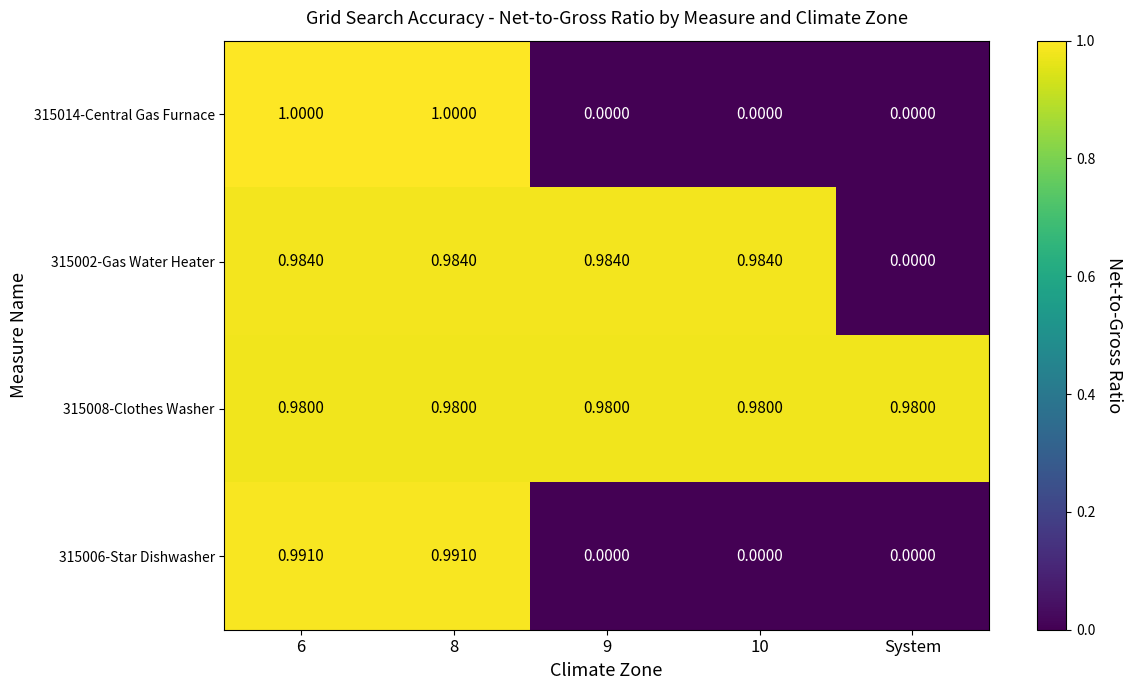

How many series are shown in this chart?

4